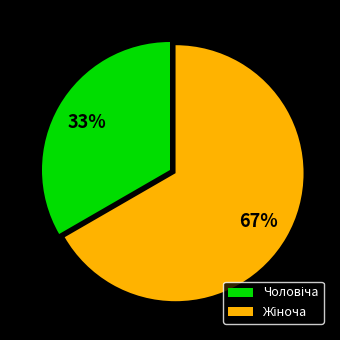

Count the number of slices in the pie.

2